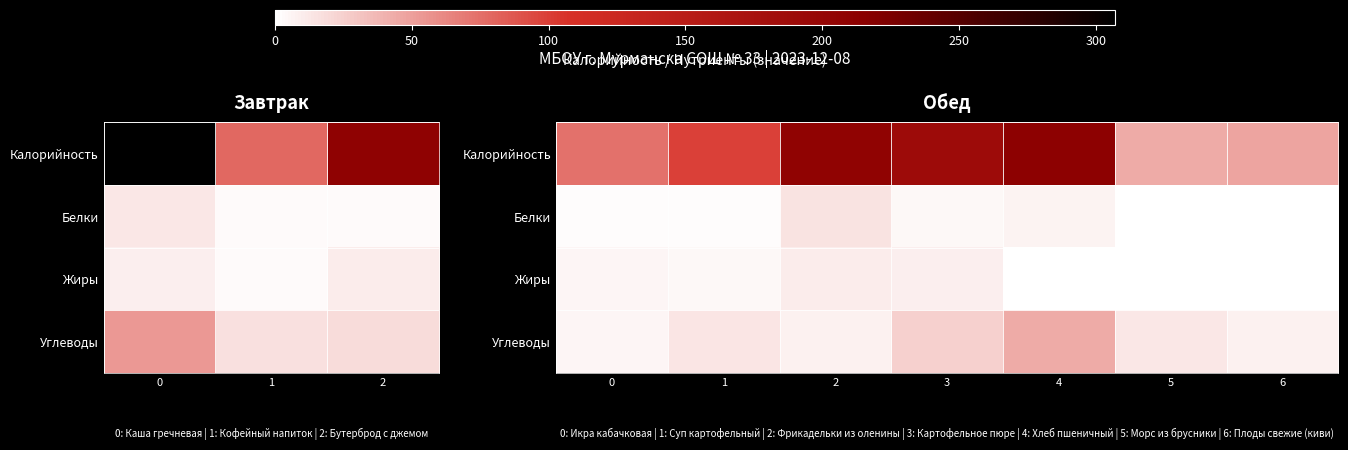

Between 1 and 2, which series saw the biggest shift?

Калорийность